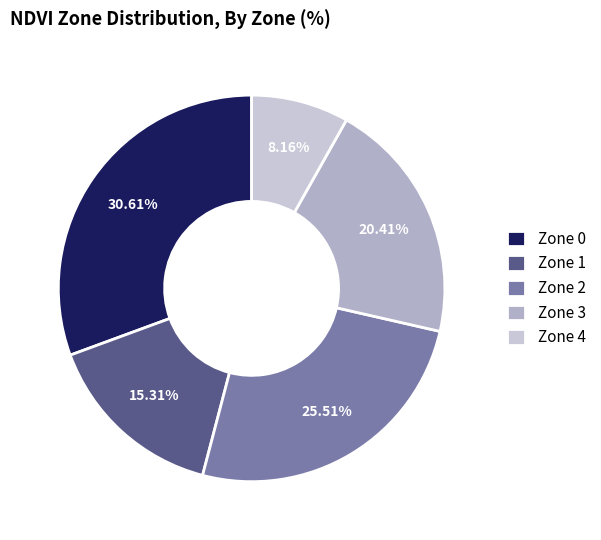

What is the total percentage of Zone 1 and Zone 4?

23.5%